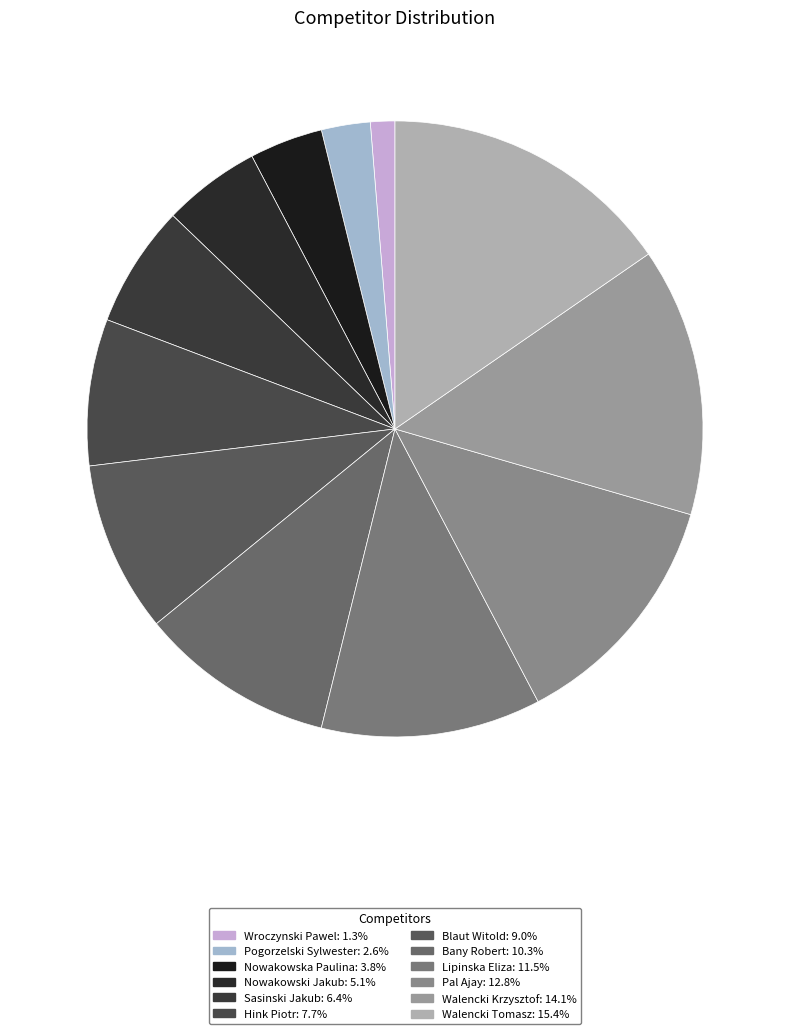

How much of the chart is everything except Sasinski Jakub?

93.6%